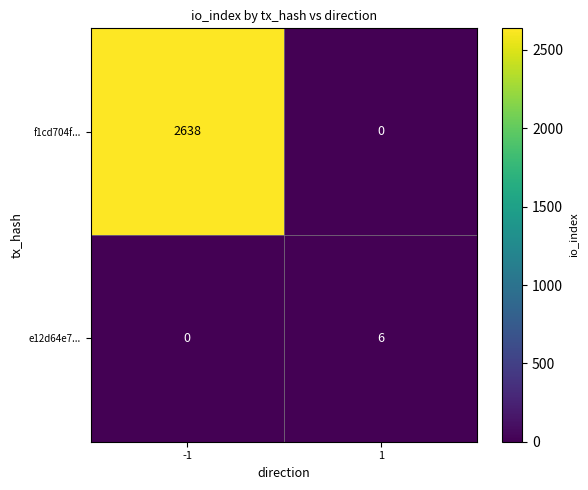

The e12d64e7... series shows 6 at 1. True or false?

True